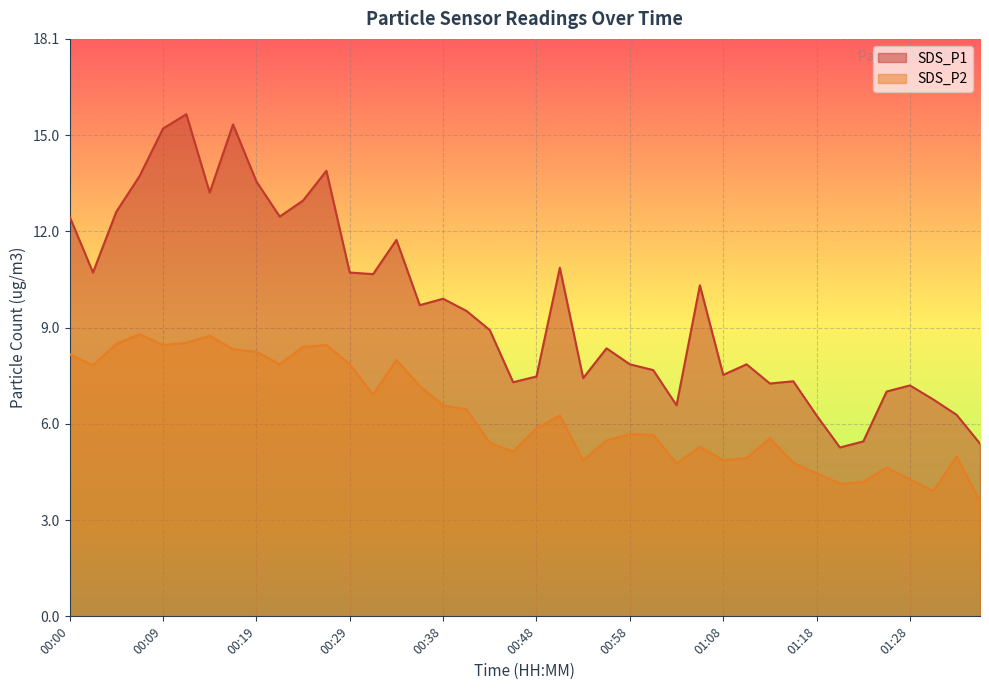

True or false: SDS_P2 and SDS_P1 cross at least once.

False